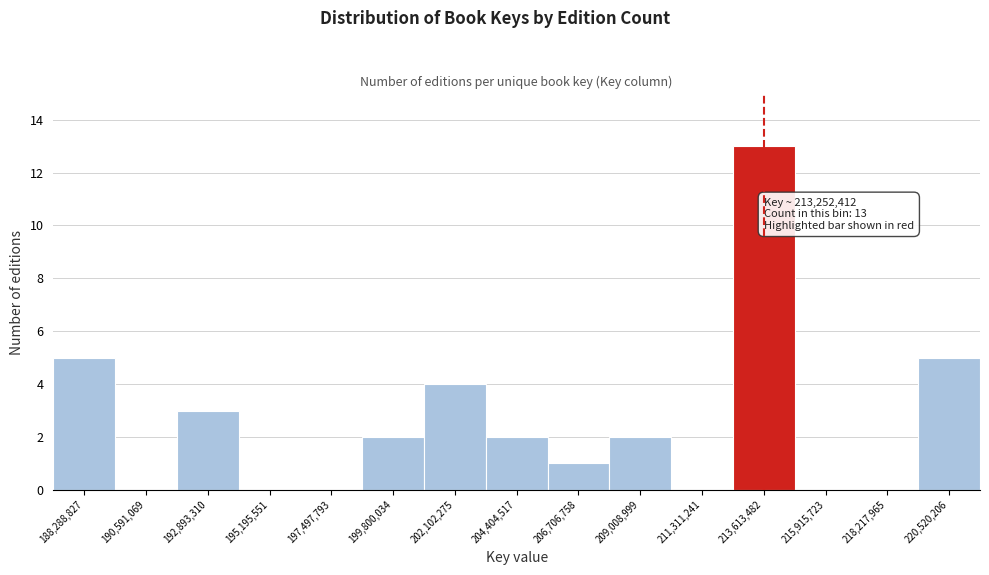

Over which range of the x-axis is the bar tallest?

212500000 to 215000000